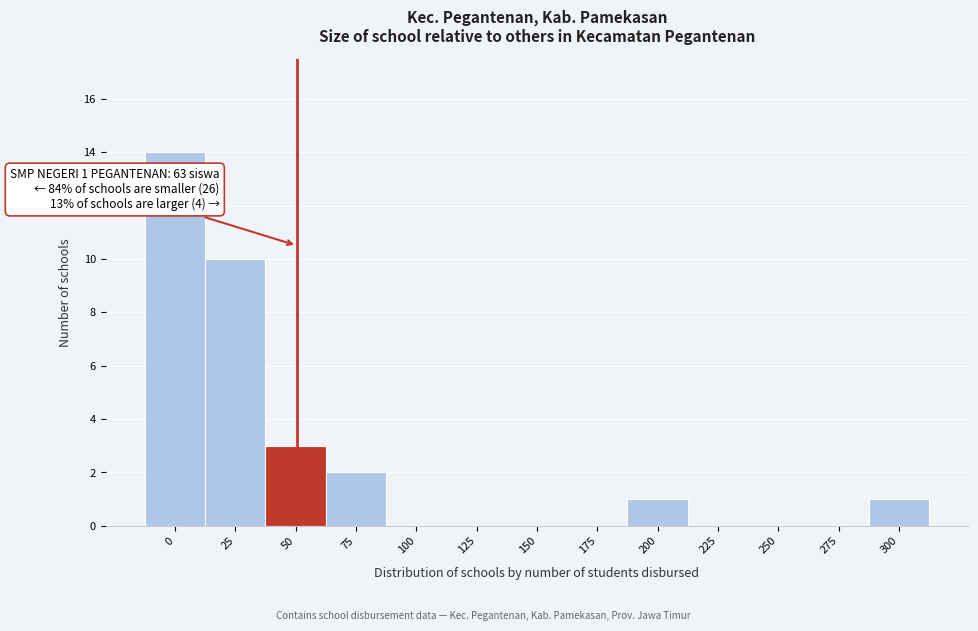

What is the sum of the values at 25 and 300?

11